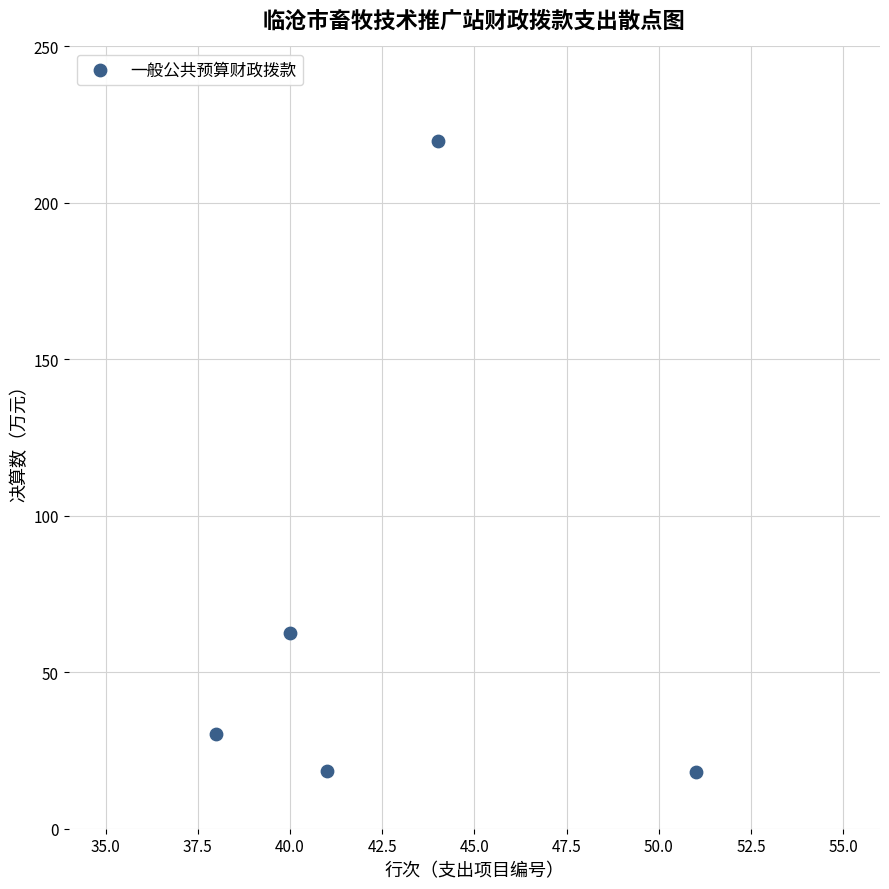

What is the average Y value?

69.9